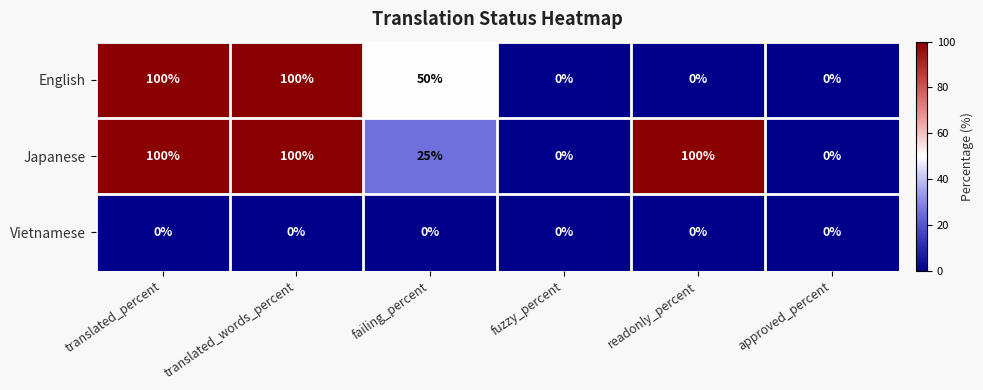

What is the difference between the highest and lowest values at readonly_percent?

100